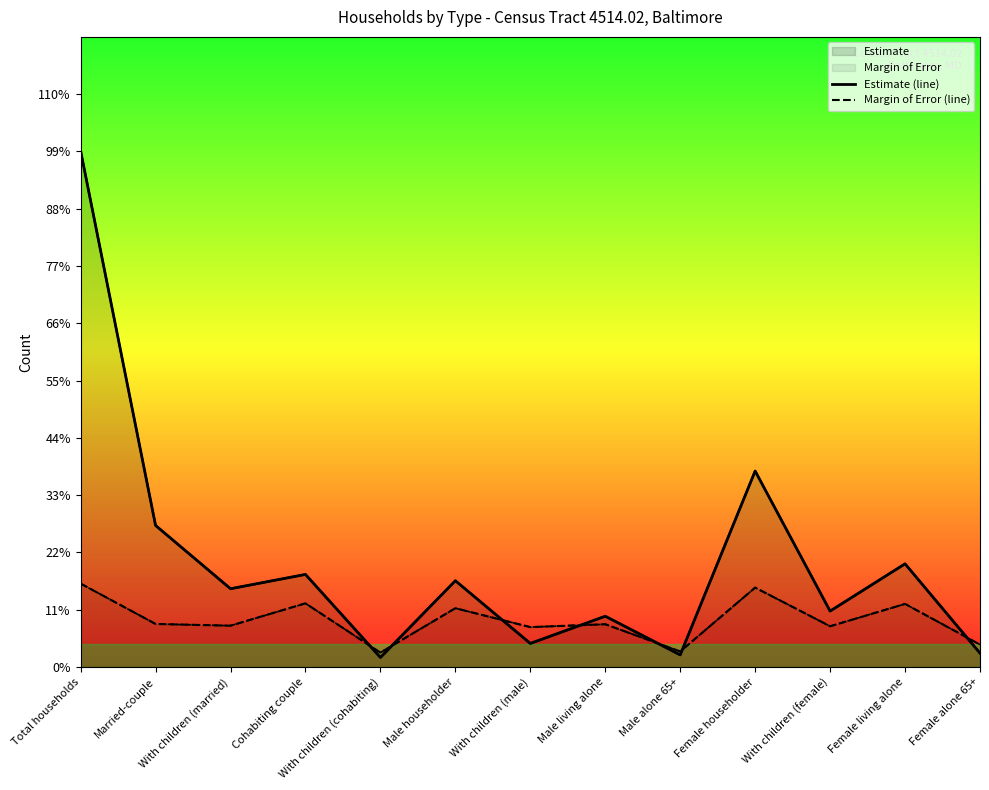

Rank the categories by Estimate (line) value from lowest to highest.

With children (cohabiting), Male alone 65+, Female alone 65+, With children (male), Male living alone, With children (female), With children (married), Male householder, Cohabiting couple, Female living alone, Married-couple, Female householder, Total households